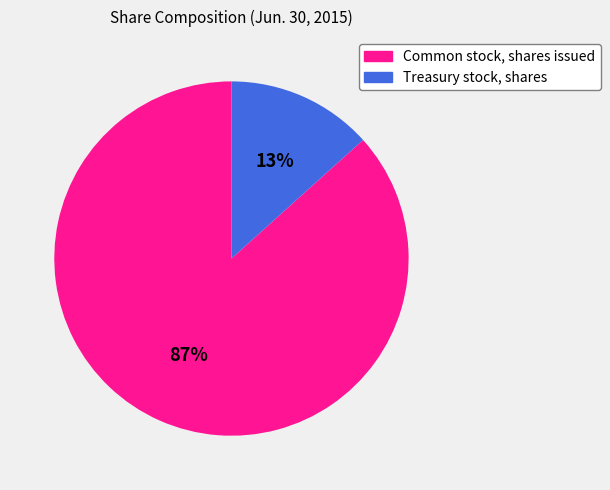

Which has a higher value, Treasury stock, shares or Common stock, shares issued?

Common stock, shares issued